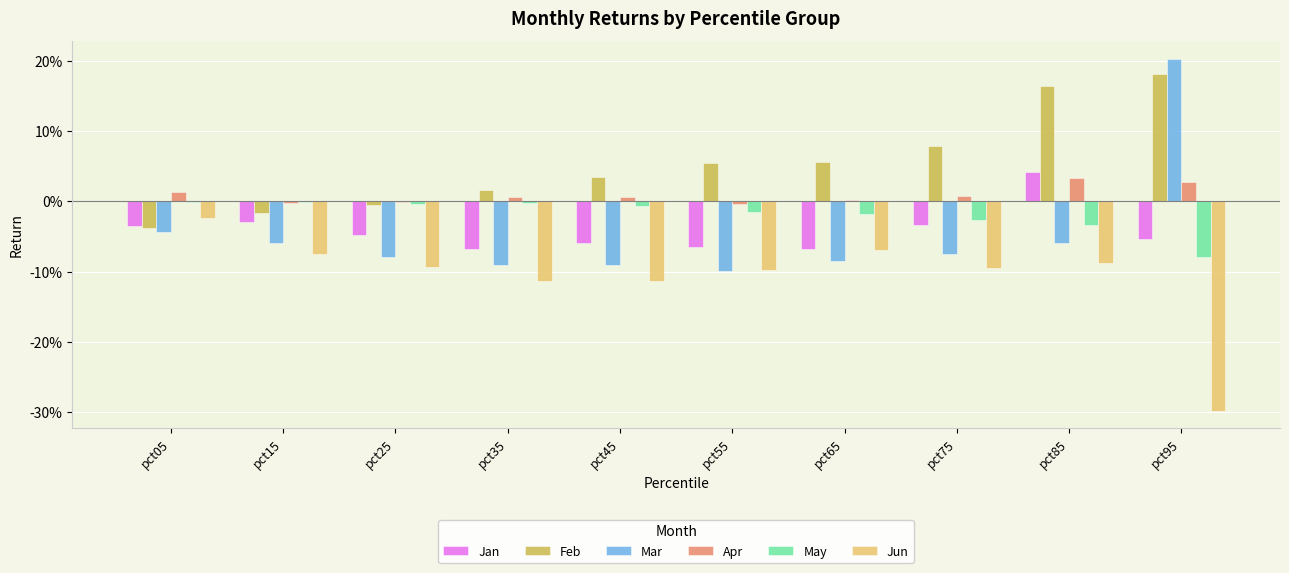

At which category is the sum across all series the highest?

pct85